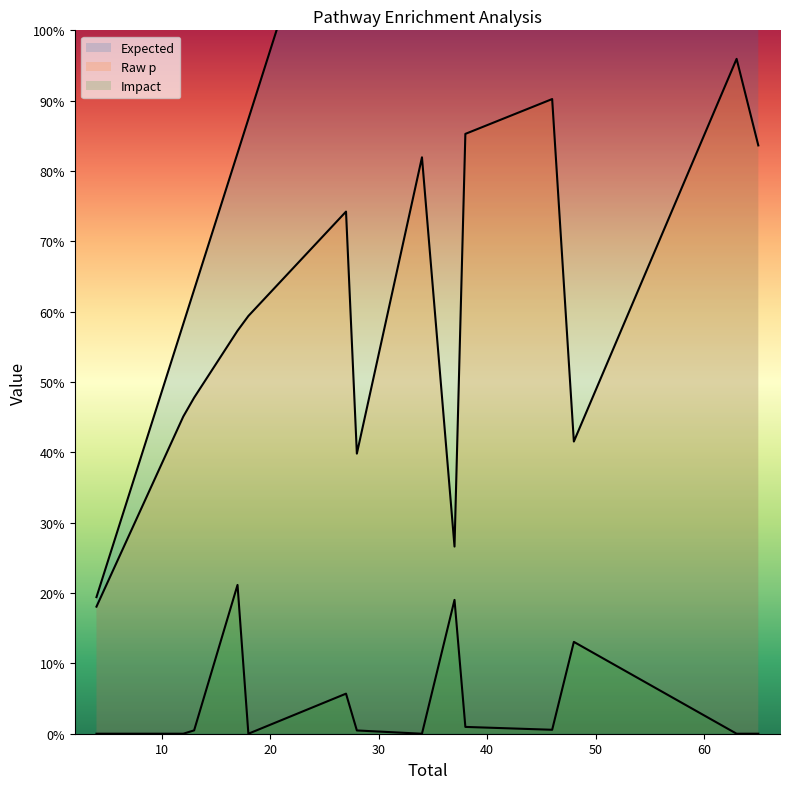

True or false: Expected has a value of 2.7 at 37.

False